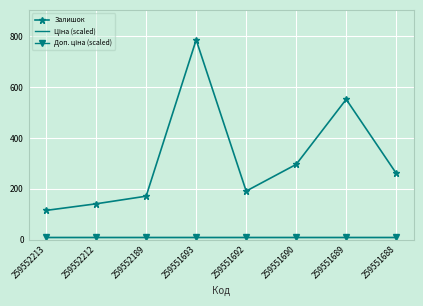

Which category has the highest value in the Залишок series?

259551693